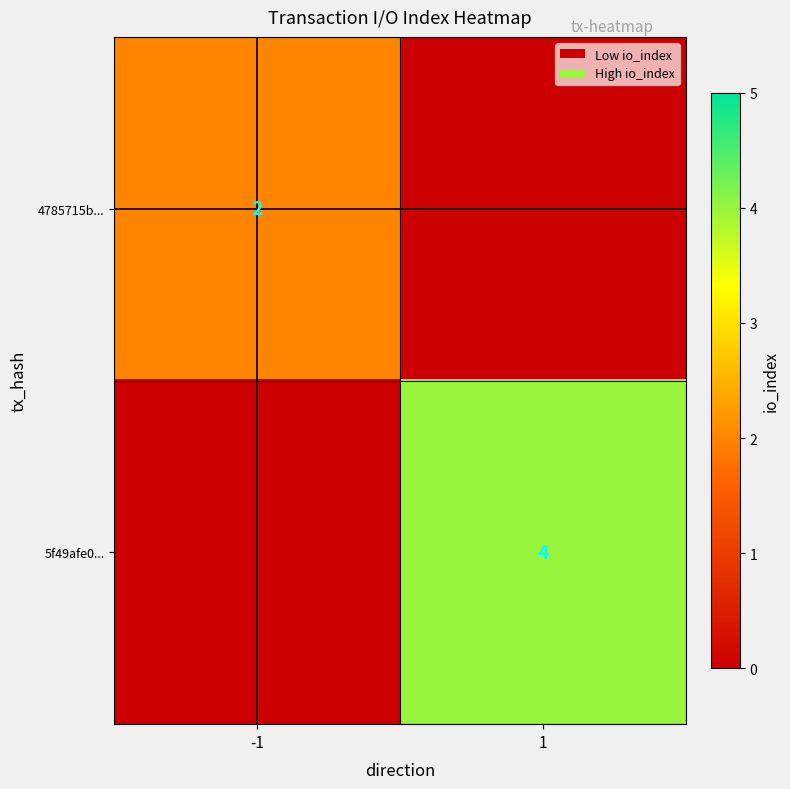

The 4785715b... series shows 3 at -1. True or false?

False